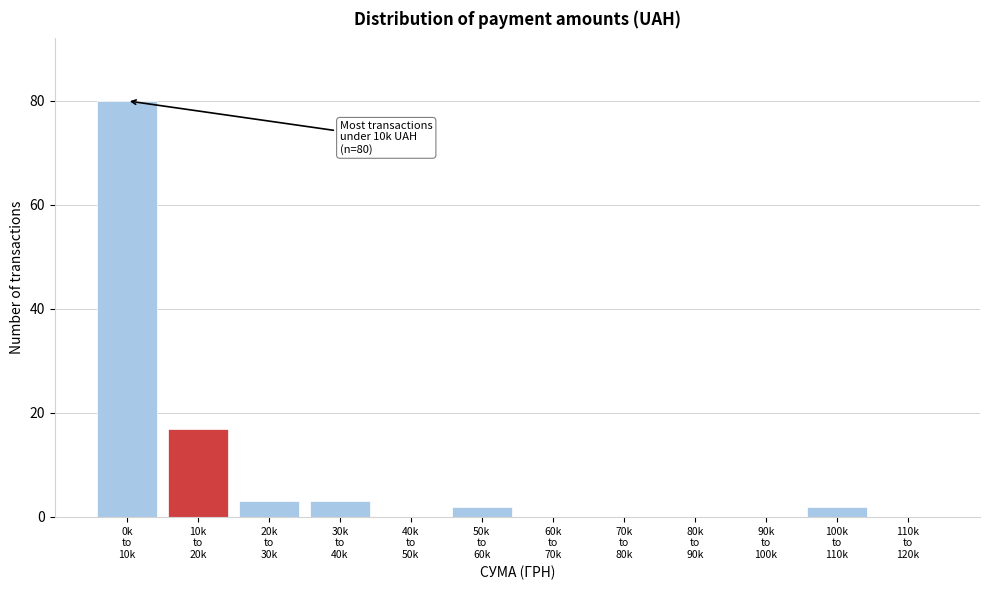

What is the sum of all values?

107